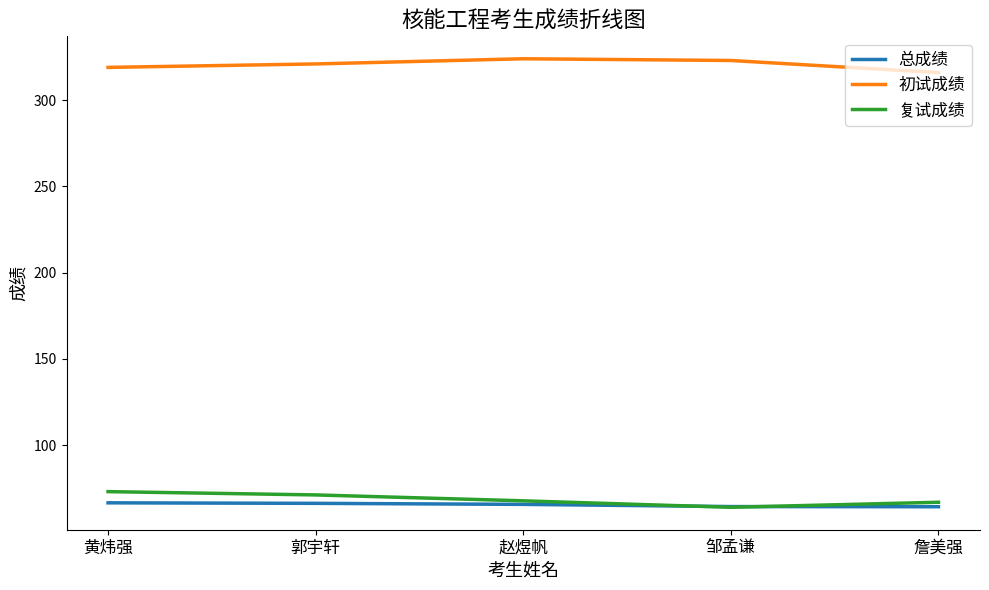

True or false: 复试成绩 has more than 2 interior local peaks.

False